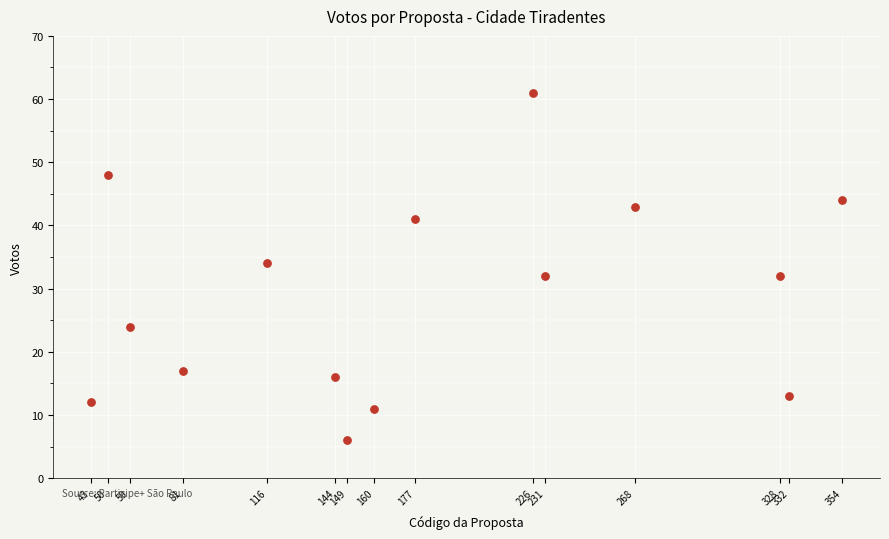

What is the range of Y values (max minus min)?

55